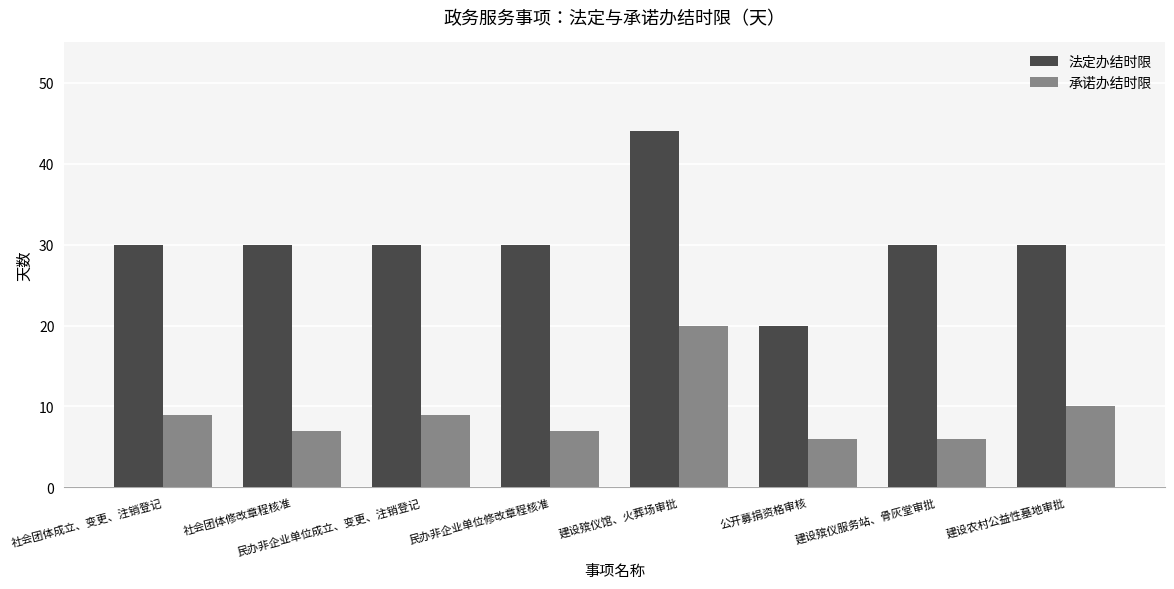

What is the approximate value of 承诺办结时限 at 民办非企业单位修改章程核准, to the nearest 10?

10